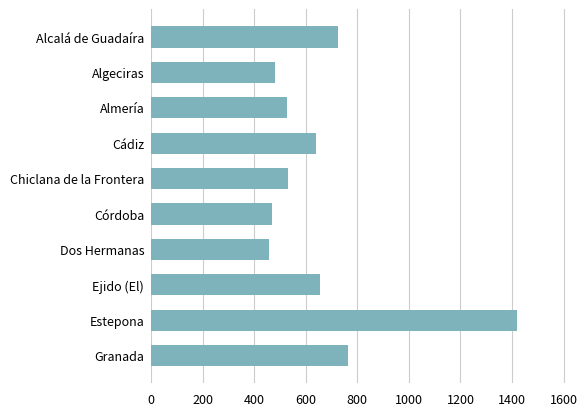

Between Estepona and Chiclana de la Frontera, which is larger?

Estepona